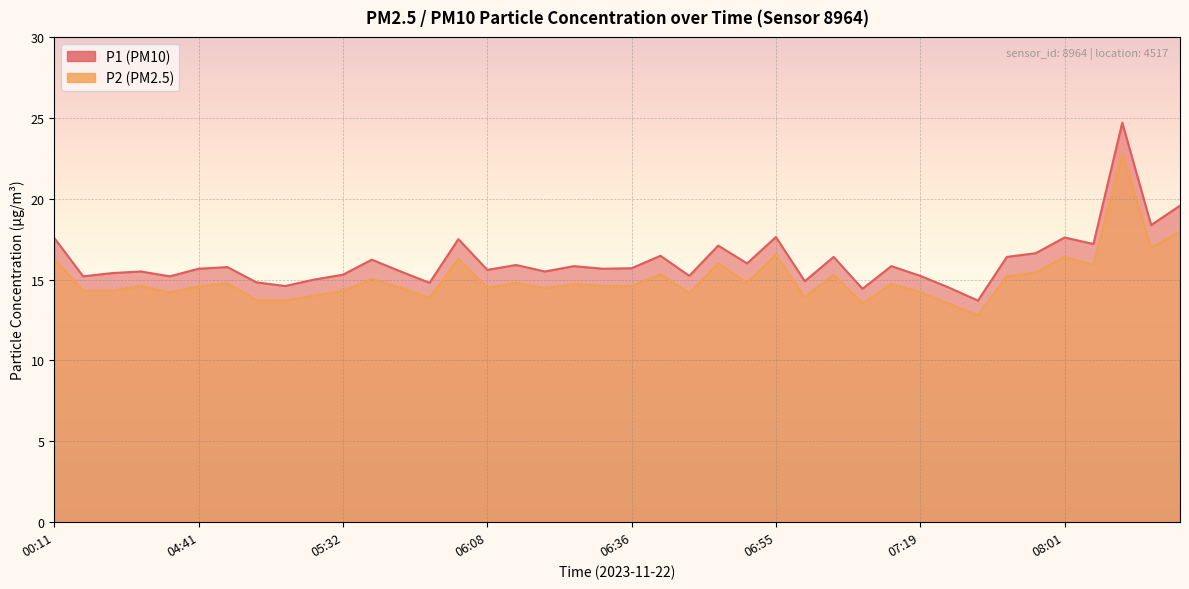

At which category does the chart reach its peak across all series?

08:19